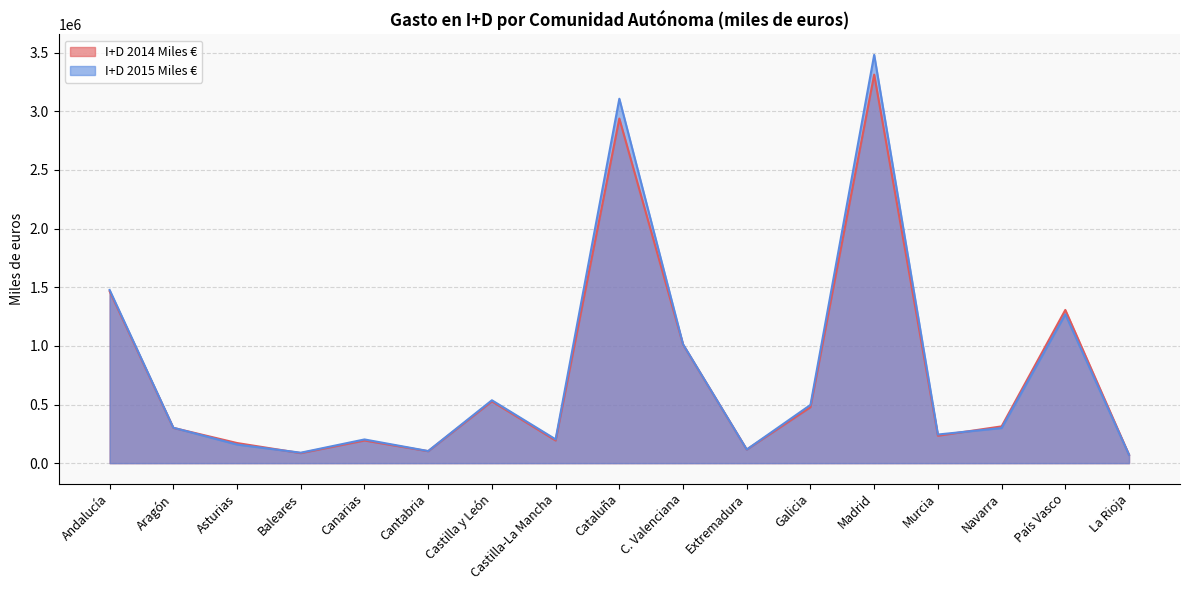

What is the sum of all I+D 2015 Miles € values?

13169398